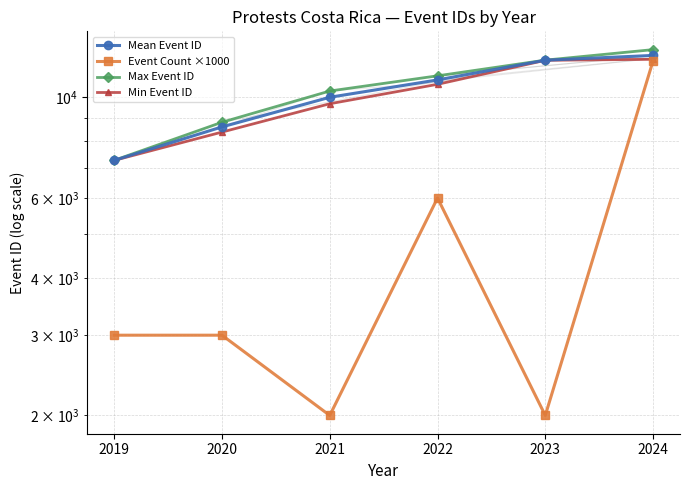

At which category is the sum across all series the highest?

2024